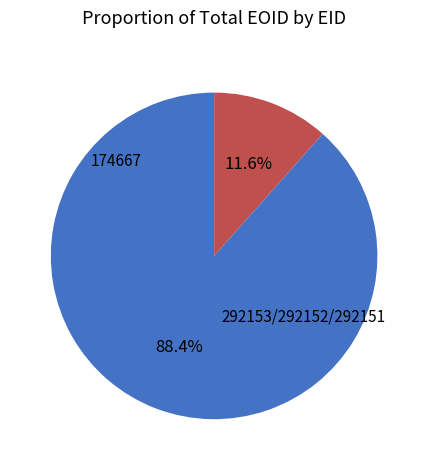

How many segments does this pie chart have?

2